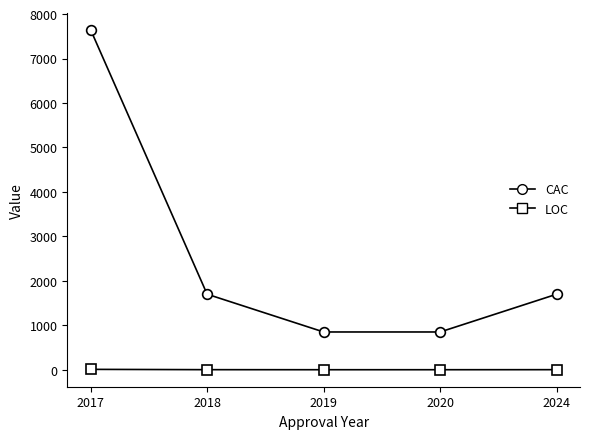

True or false: LOC and CAC cross at least once.

False